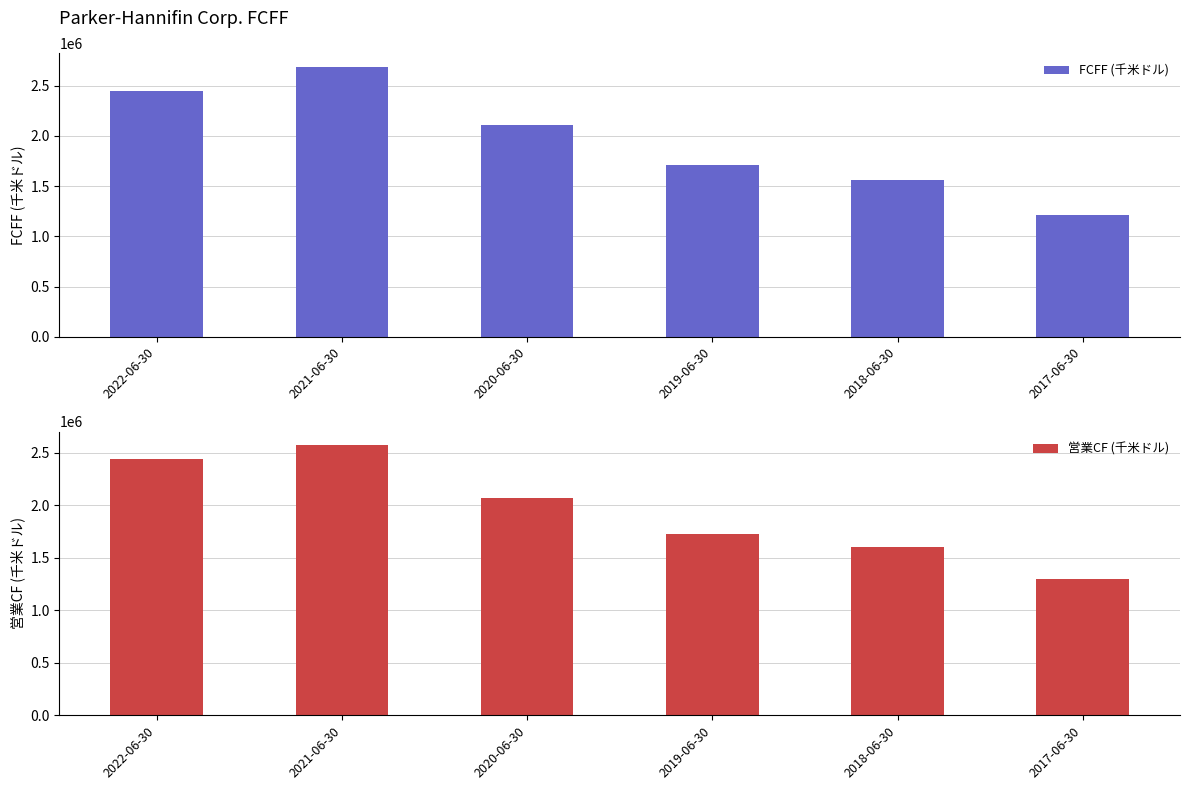

What is the total value across all series at 2021-06-30?

5264768